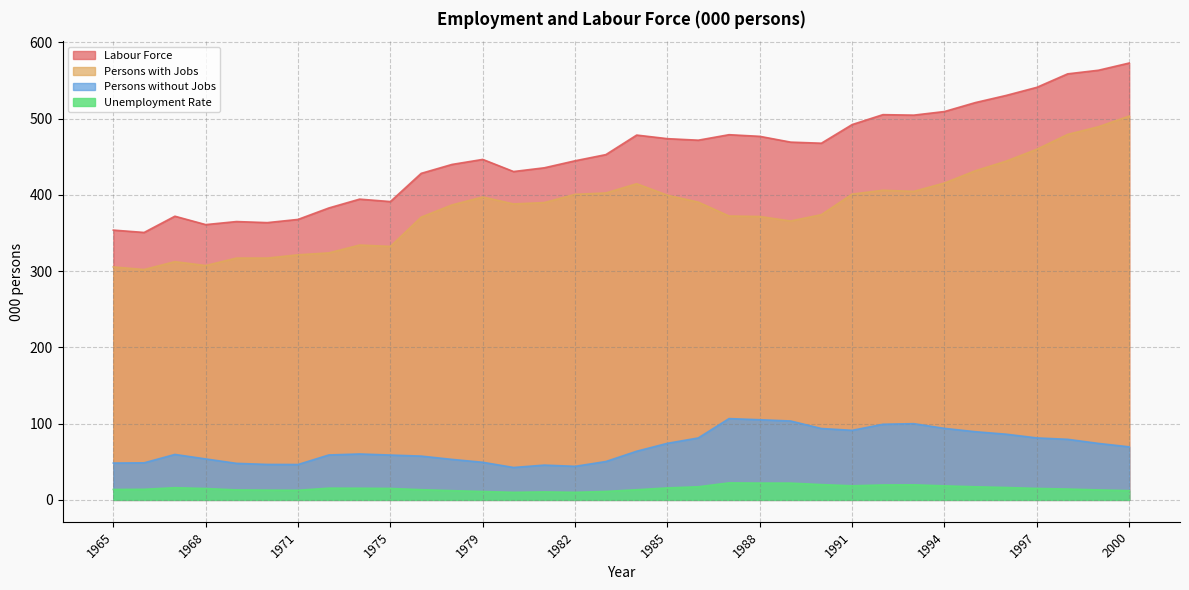

How many series are shown in this chart?

4